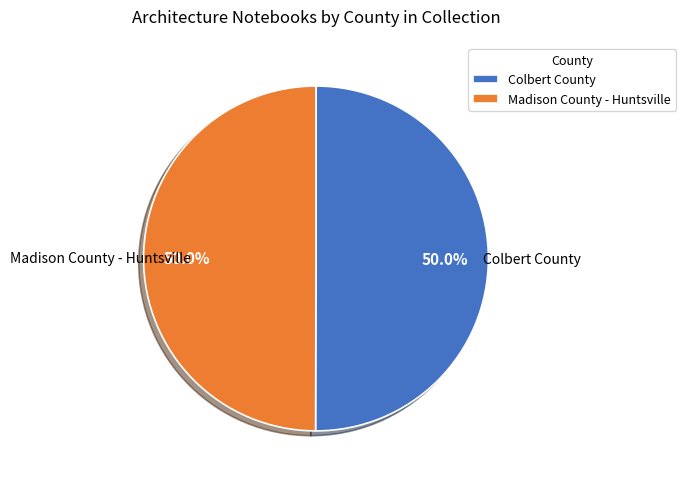

The Madison County - Huntsville slice represents 42% of the pie. True or false?

False